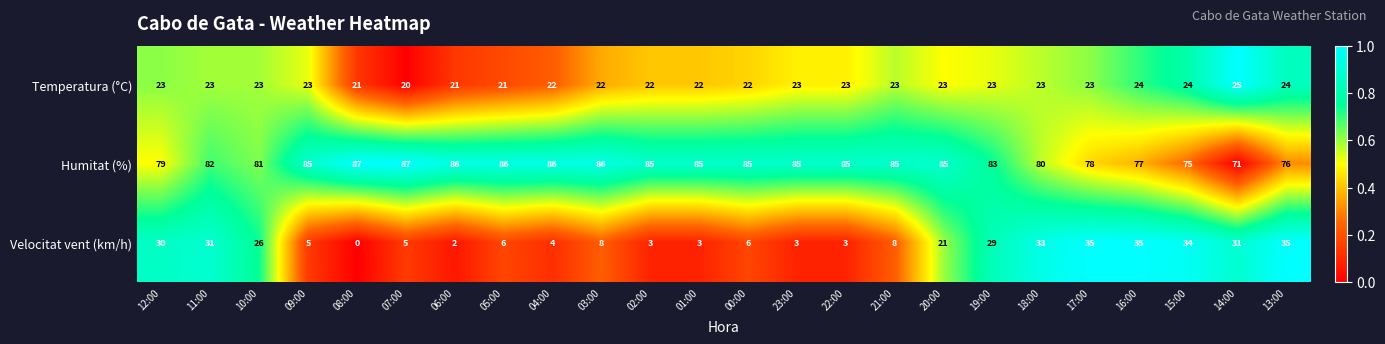

How many data points does each series have?

24